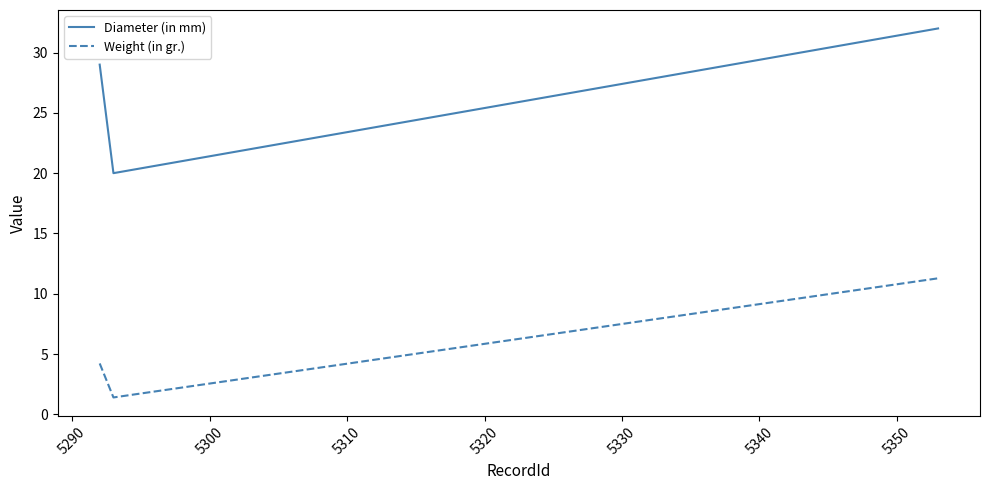

How many distinct data groups are displayed?

2